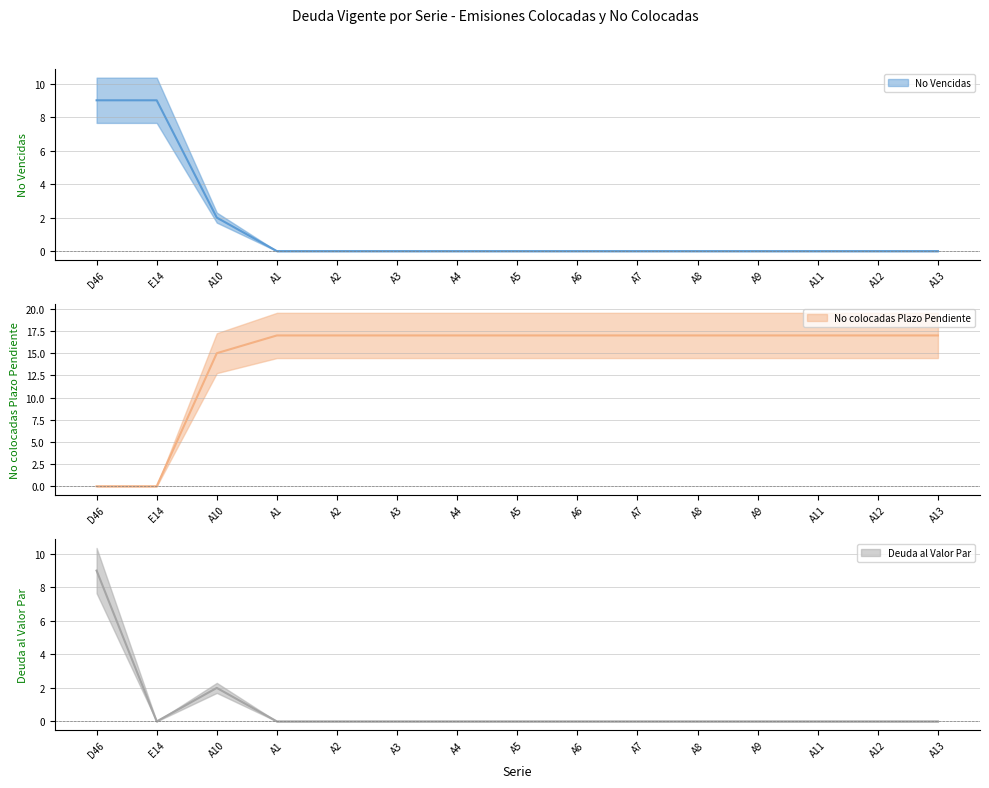

How many values in the No colocadas Plazo Pendiente series are below 17?

3